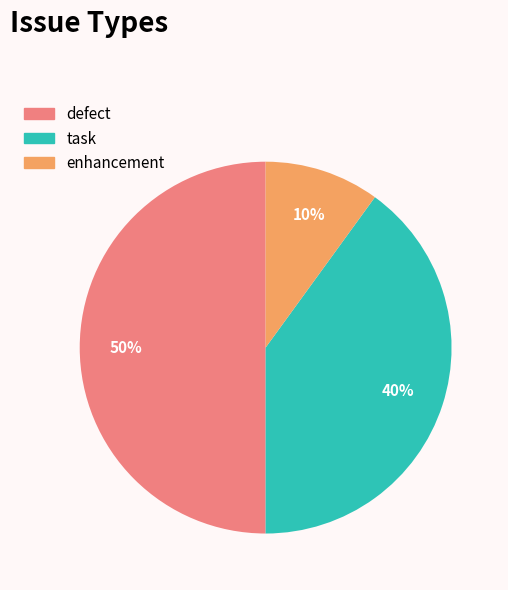

To the nearest percent, what is the difference between the largest and smallest slice percentages?

40%